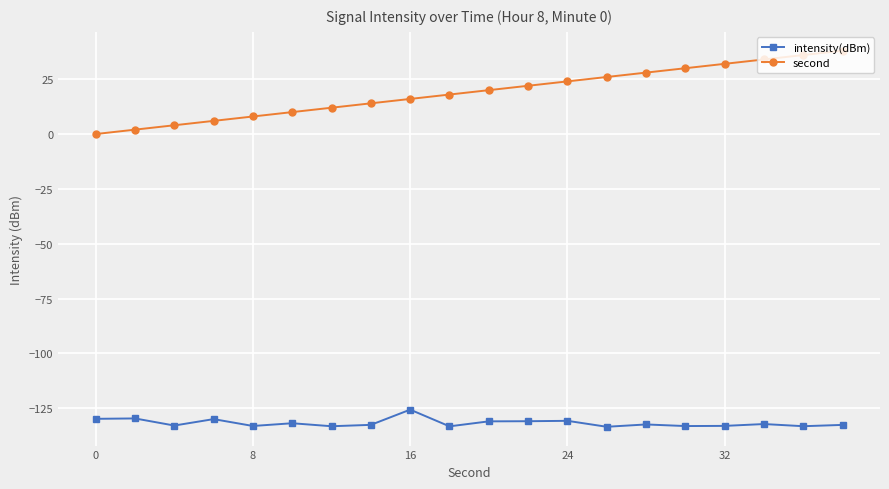

How many categories are shown in the chart?

20